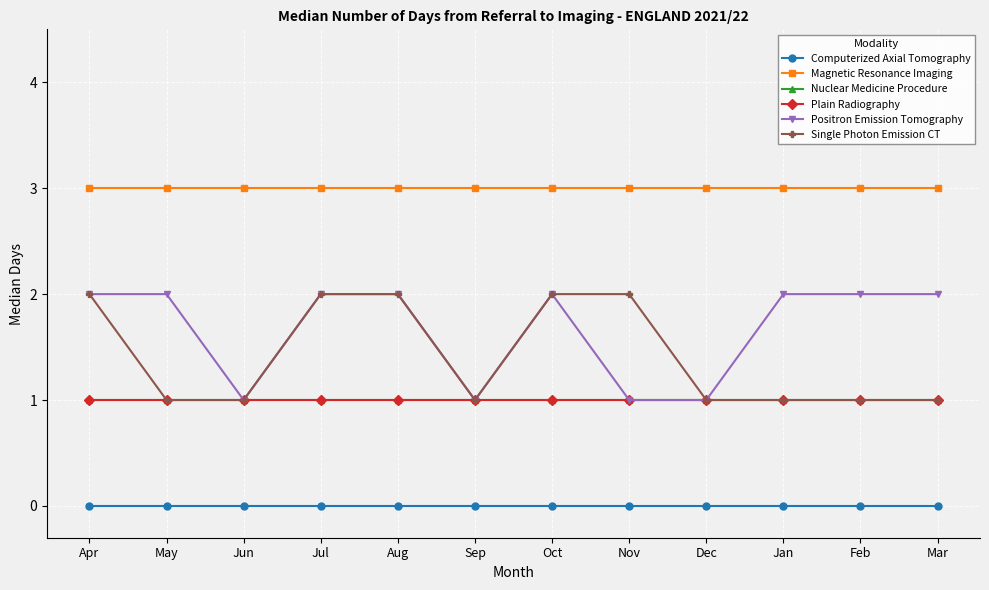

How many lines are shown in the chart?

6